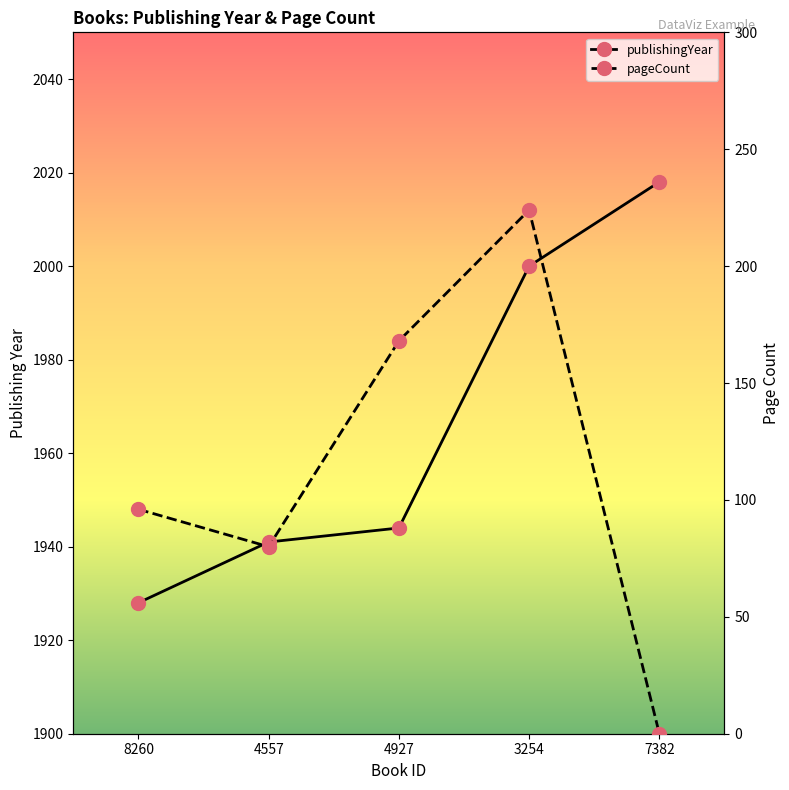

The value of pageCount at 4557 is 80. True or false?

True